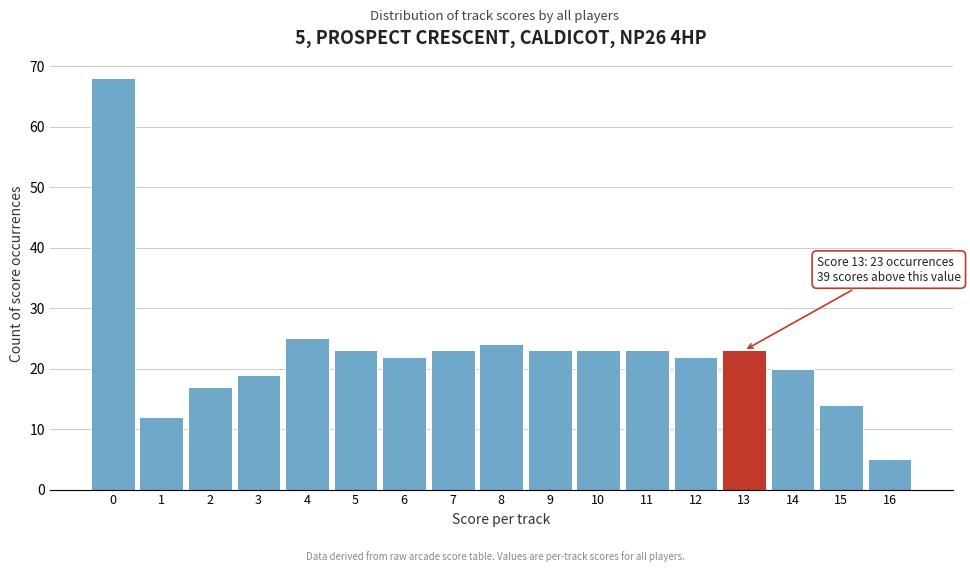

Reading left to right, extract all data points from this chart.

68	12	17	19	25	23	22	23	24	23	23	23	22	23	20	14	5